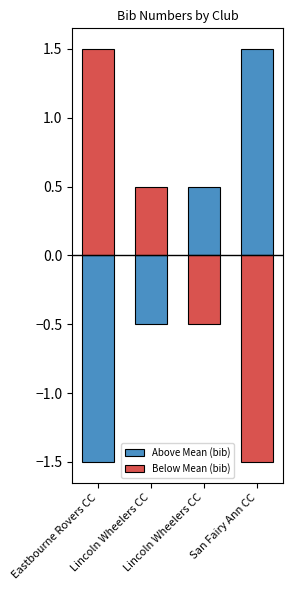

Rank the categories by Below Mean (bib) value from highest to lowest.

Eastbourne Rovers CC, Lincoln Wheelers CC, Lincoln Wheelers CC, San Fairy Ann CC